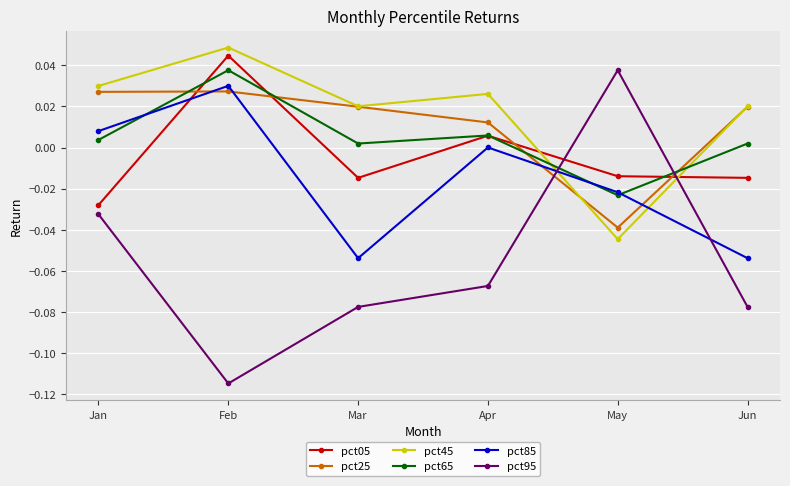

How many negative values does the pct95 series have?

5